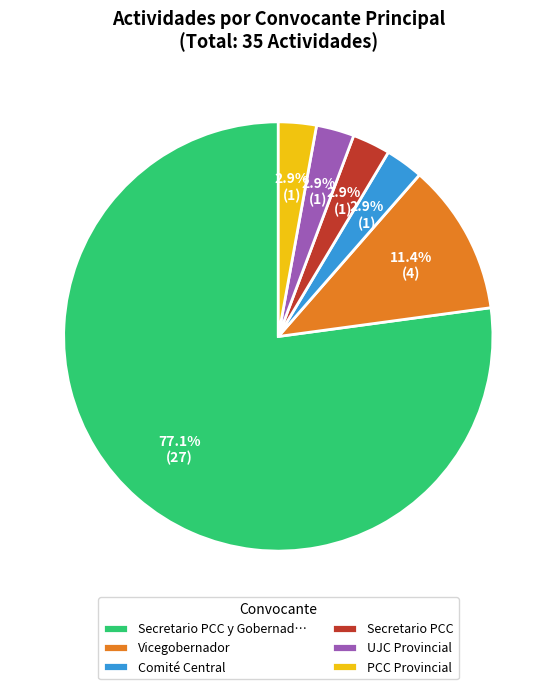

Is there a majority slice in this chart?

Yes